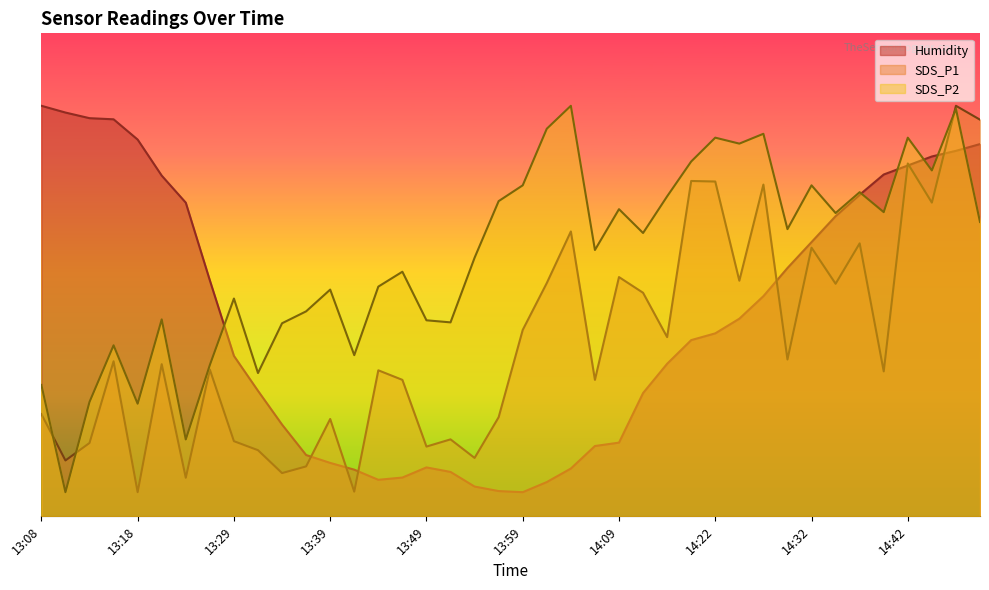

How many series are shown in this chart?

3